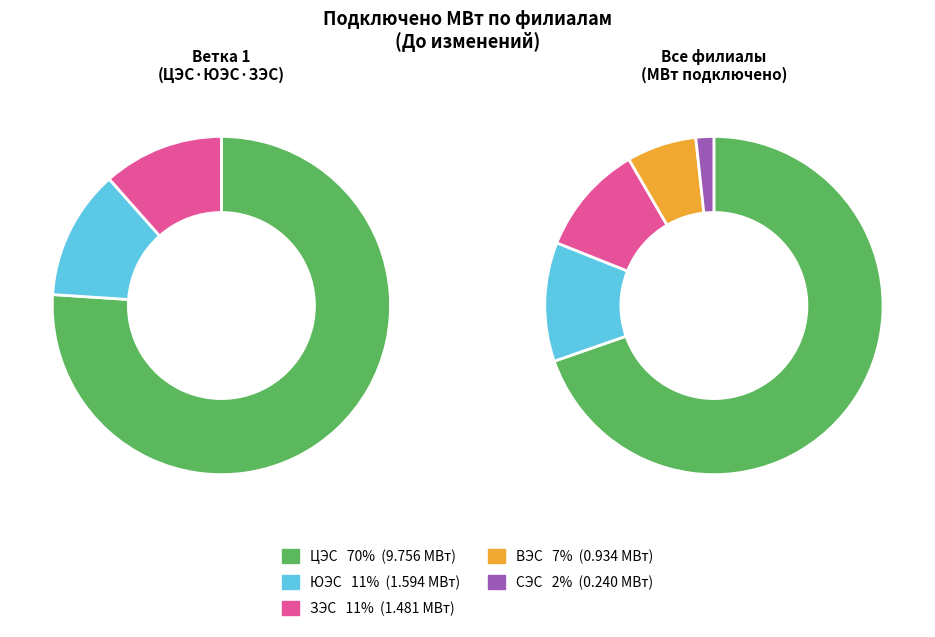

True or false: ЦЭС accounts for 70% of the total.

True